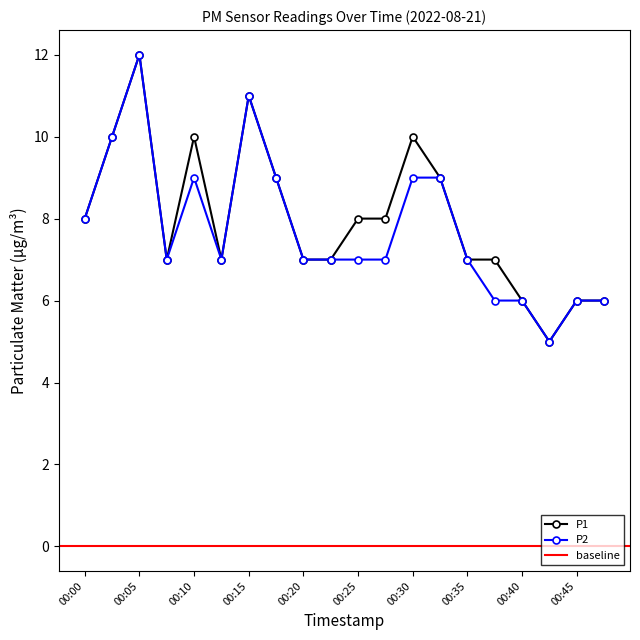

At which category does P1 reach its first local valley?

00:07